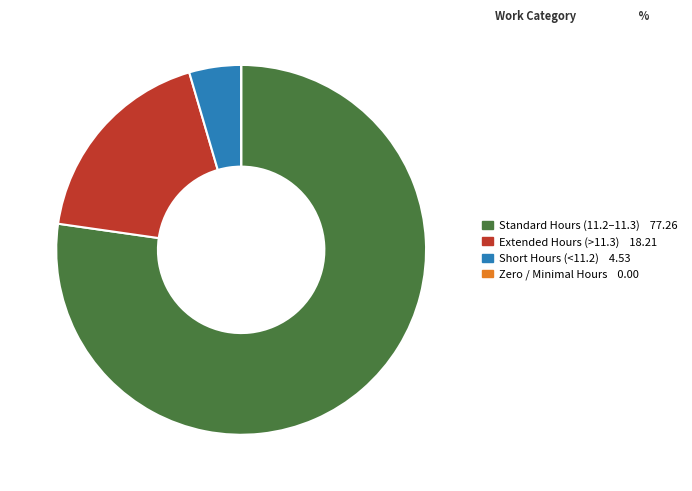

Does any single category account for the majority?

Yes